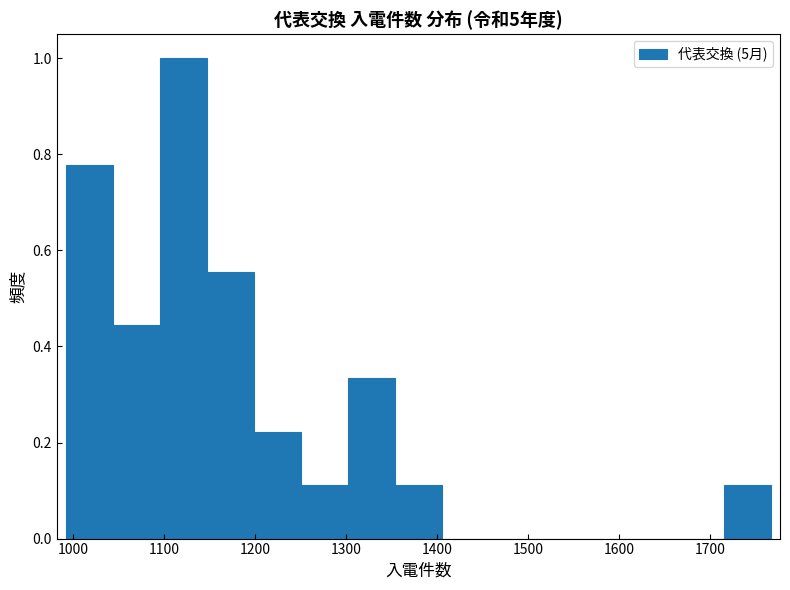

Reading left to right, transcribe this chart: for each bar, give the range it covers on the x-axis and its height. Neither the bar edges nor the heights are printed on the chart, so give them approximately, as read against the axes.

990 to 1040: 0.78
1040 to 1100: 0.44
1100 to 1150: 1.00
1150 to 1200: 0.56
1200 to 1250: 0.22
1250 to 1300: 0.12
1300 to 1350: 0.34
1350 to 1410: 0.12
1410 to 1460: 0
1460 to 1510: 0
1510 to 1560: 0
1560 to 1610: 0
1610 to 1660: 0
1660 to 1720: 0
1720 to 1770: 0.12